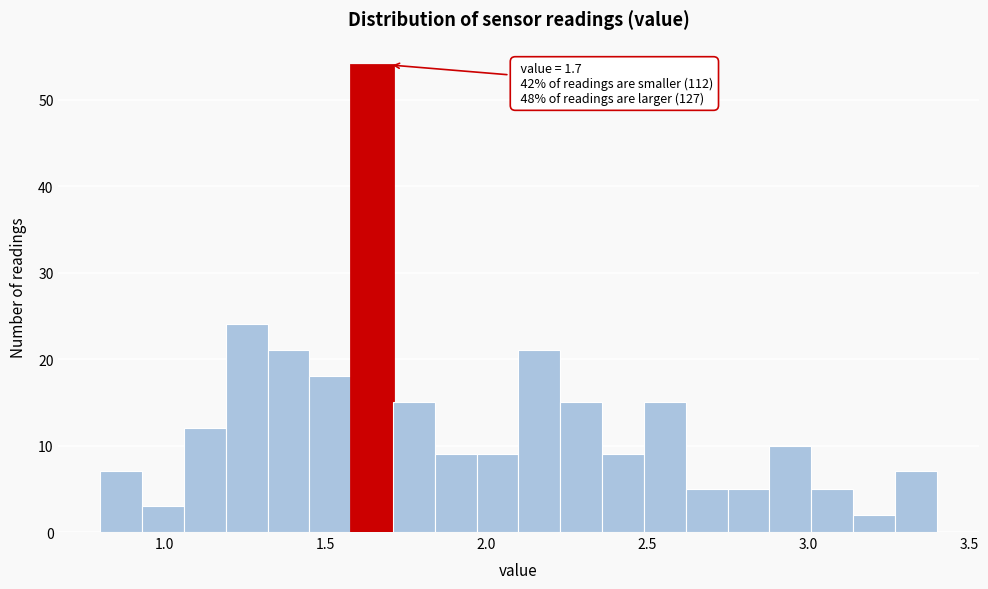

Read against the x-axis, roughly where is the centre of the tallest bar?

1.65